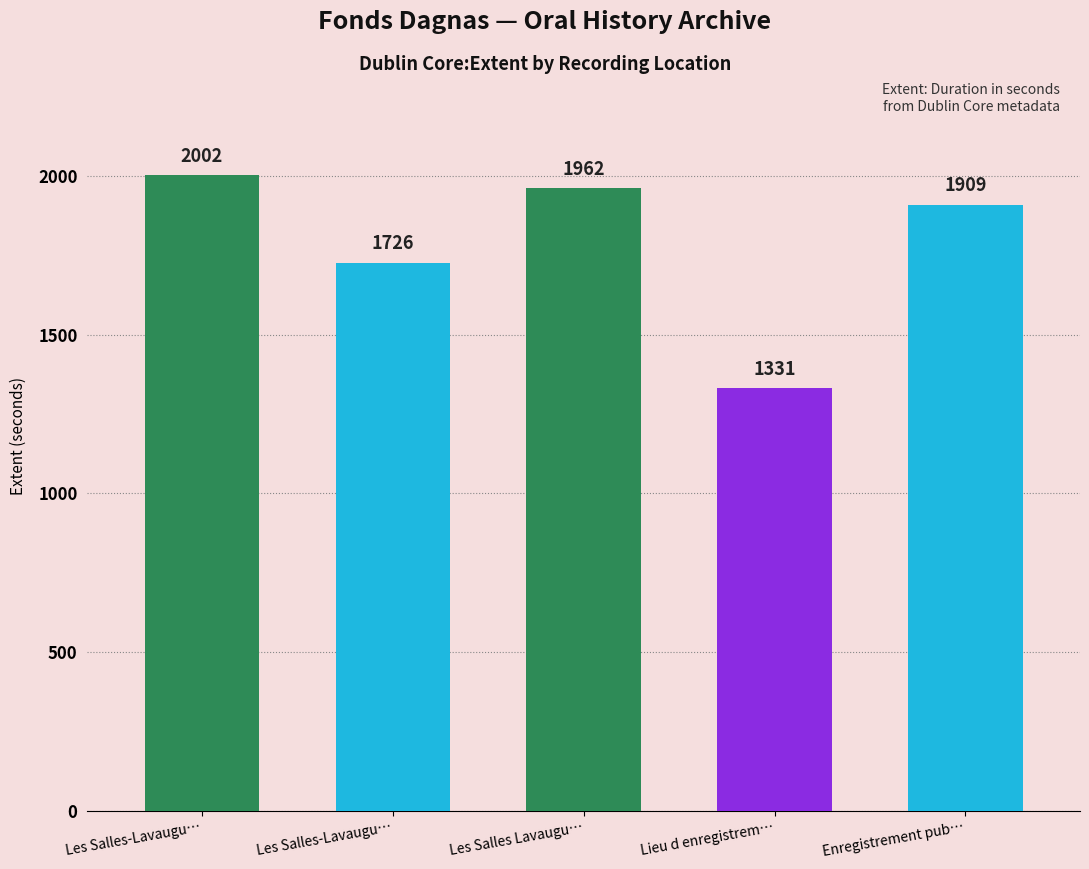

Reading right to left, extract all data points from this chart.

1909	1331	1962	1726	2002